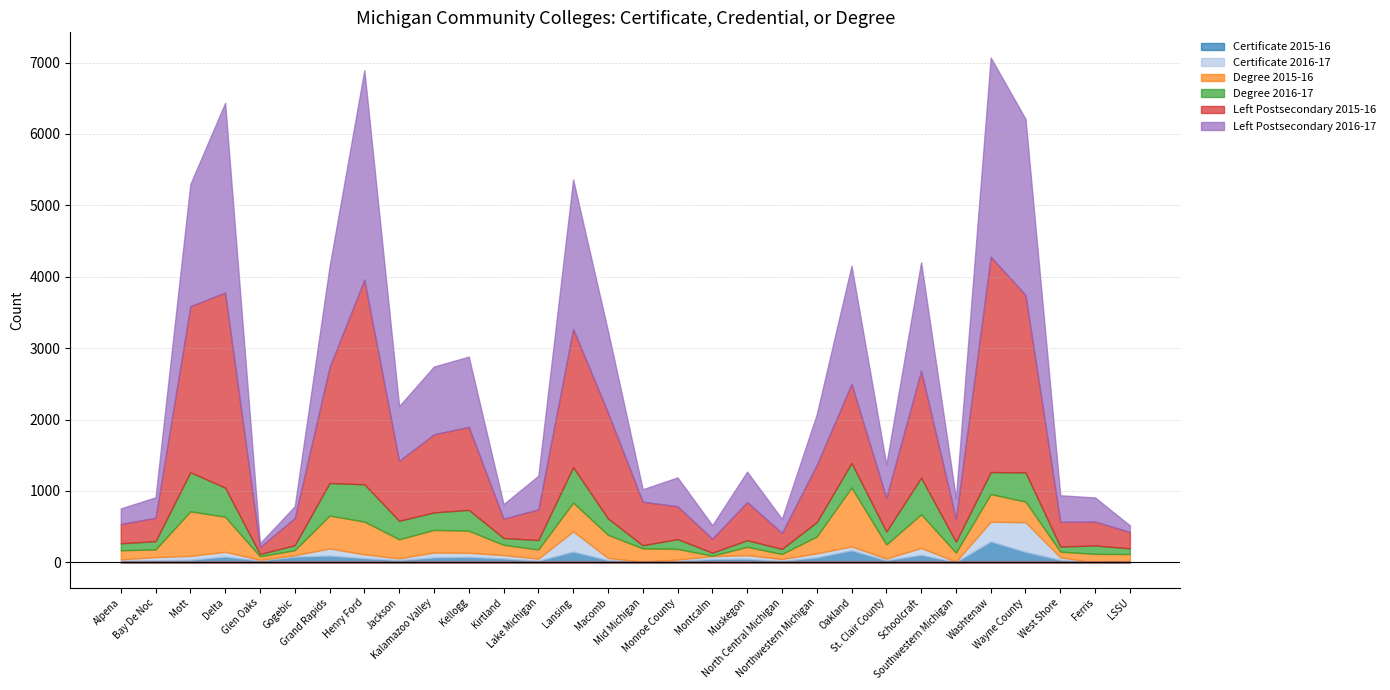

Is the value of Certificate 2016-17 at Kirtland greater than the value of Degree 2016-17 at Lake Michigan?

No